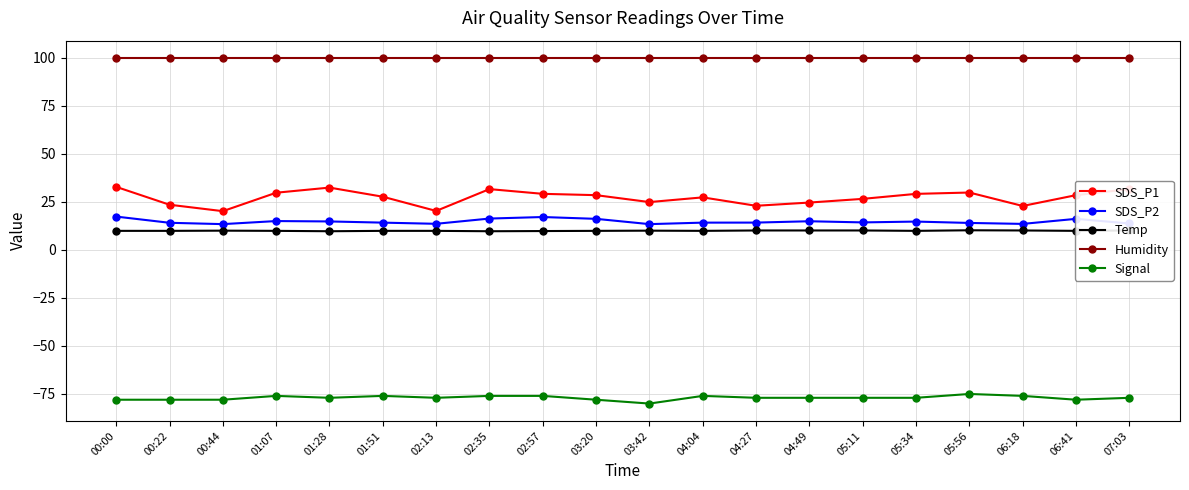

What are all the series names shown in the legend?

SDS_P1, SDS_P2, Temp, Humidity, Signal